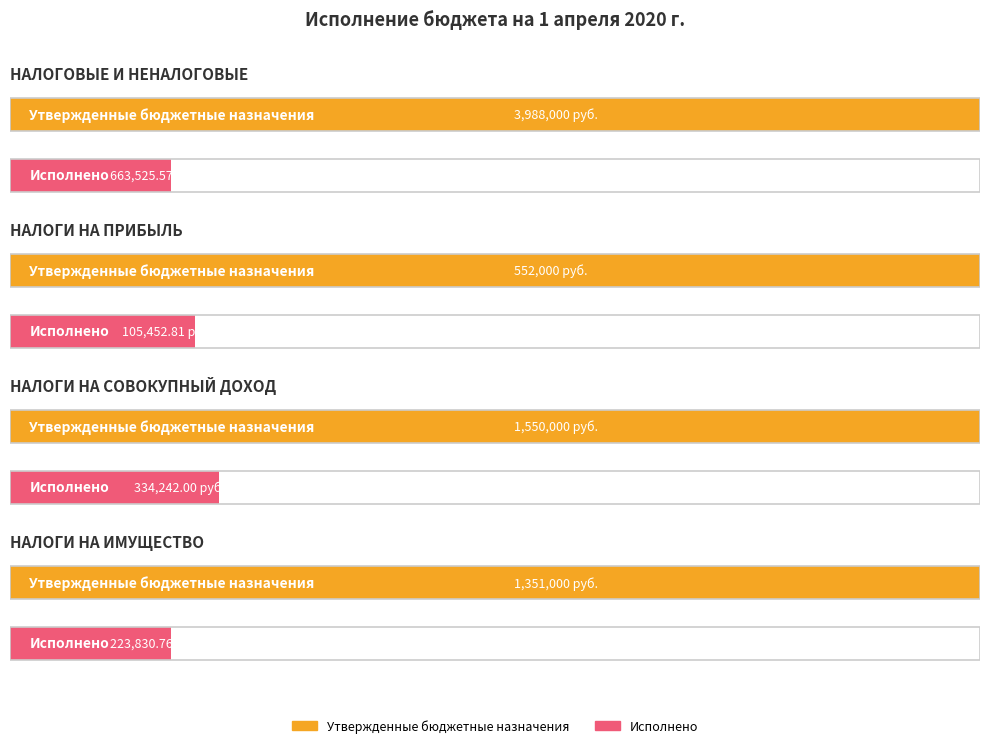

Between НАЛОГИ НА ИМУЩЕСТВО and НАЛОГОВЫЕ И НЕНАЛОГОВЫЕ ДОХОДЫ, which is larger?

НАЛОГОВЫЕ И НЕНАЛОГОВЫЕ ДОХОДЫ